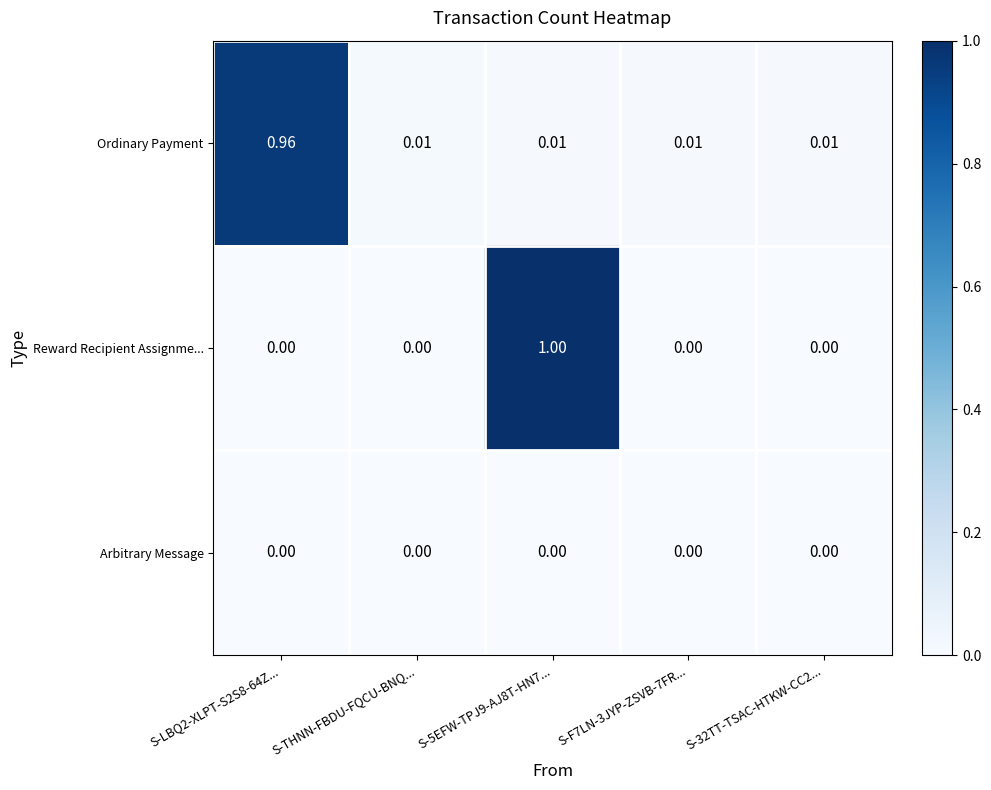

Is the value of Reward Recipient Assignme... at S-5EFW-TPJ9-AJ8T-HN7... greater than the value of Arbitrary Message at S-32TT-TSAC-HTKW-CC2...?

Yes